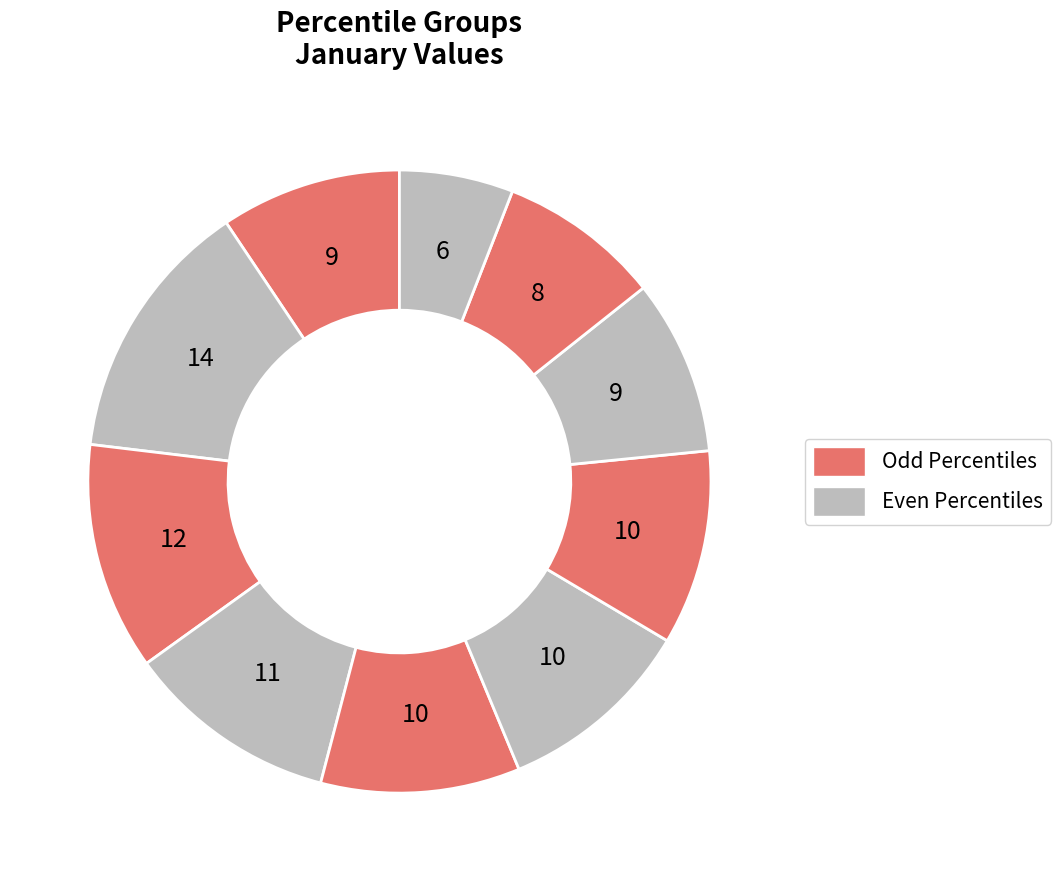

How many segments does this pie chart have?

10